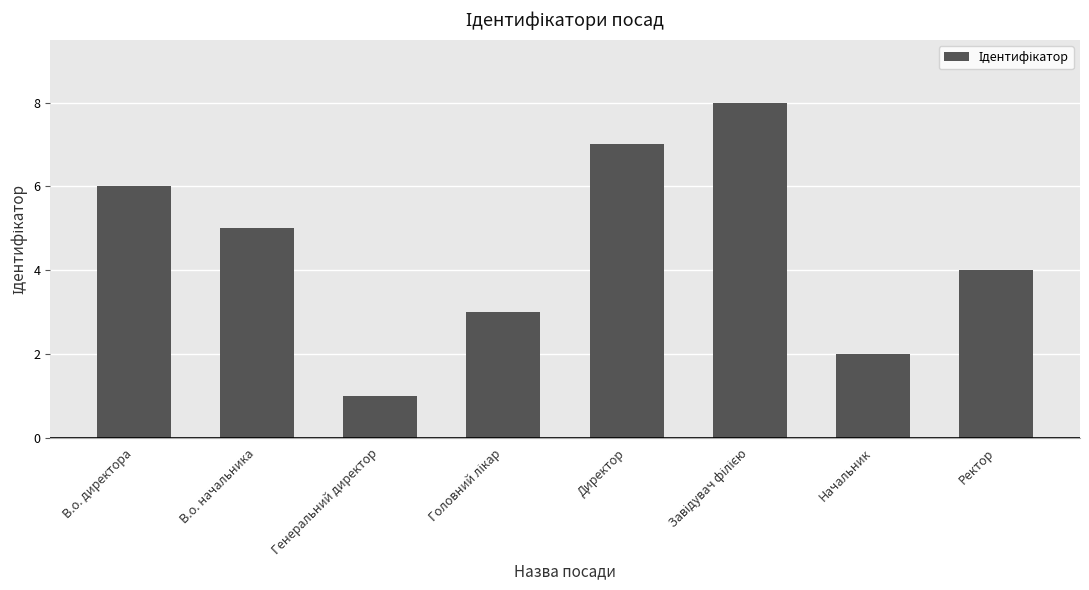

What is the change in value from В.о. начальника to Директор?

+2